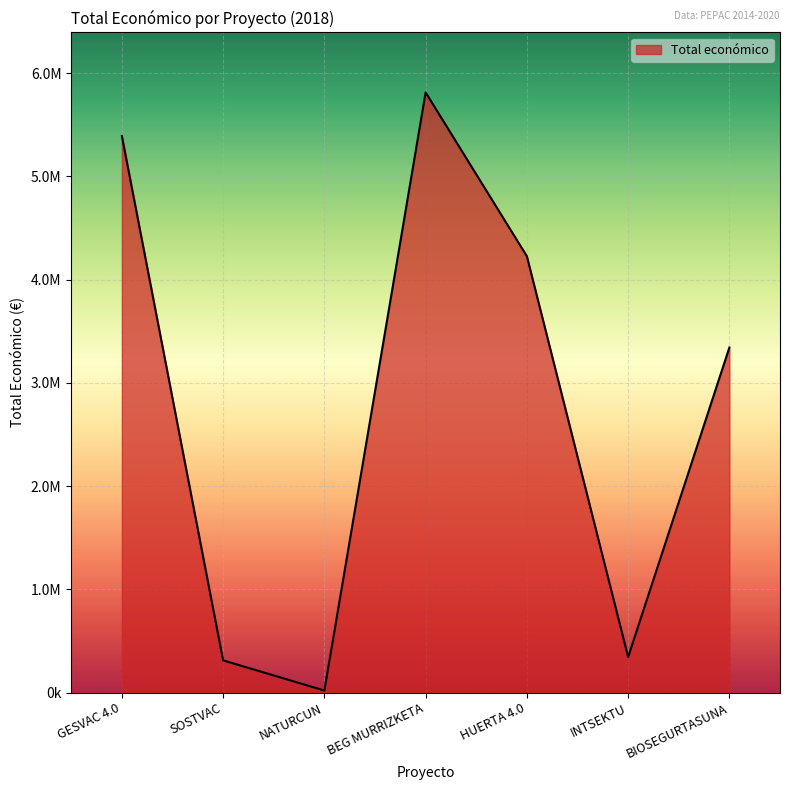

True or false: the data shows 344243 at INTSEKTU.

True